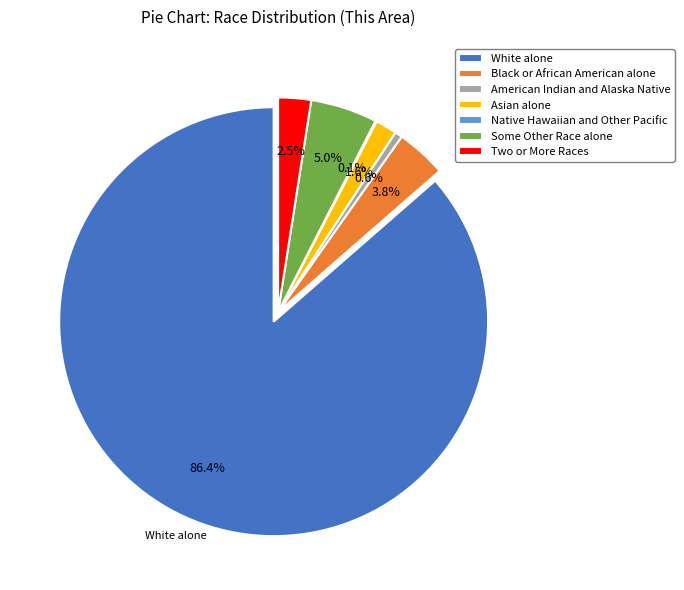

To the nearest percent, what is the difference between the Two or More Races and Black or African American alone slice percentages?

1%